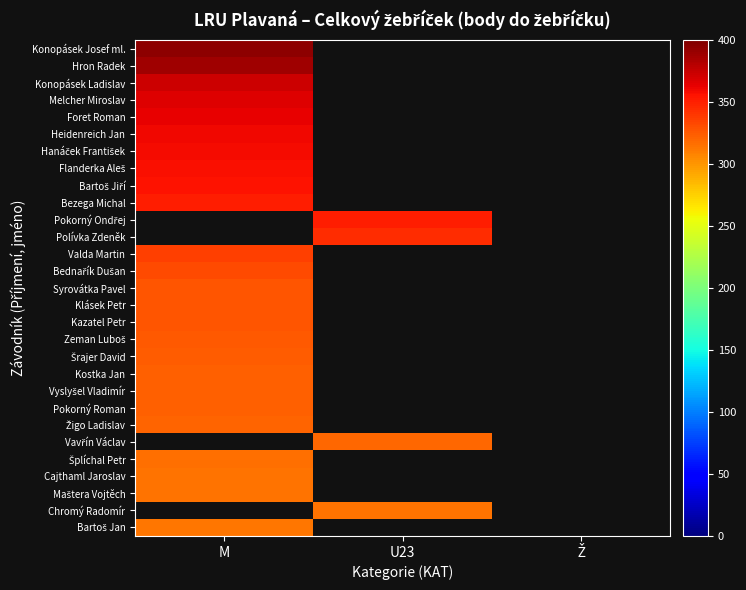

At which label does Pokorný Ondřej reach its peak?

M